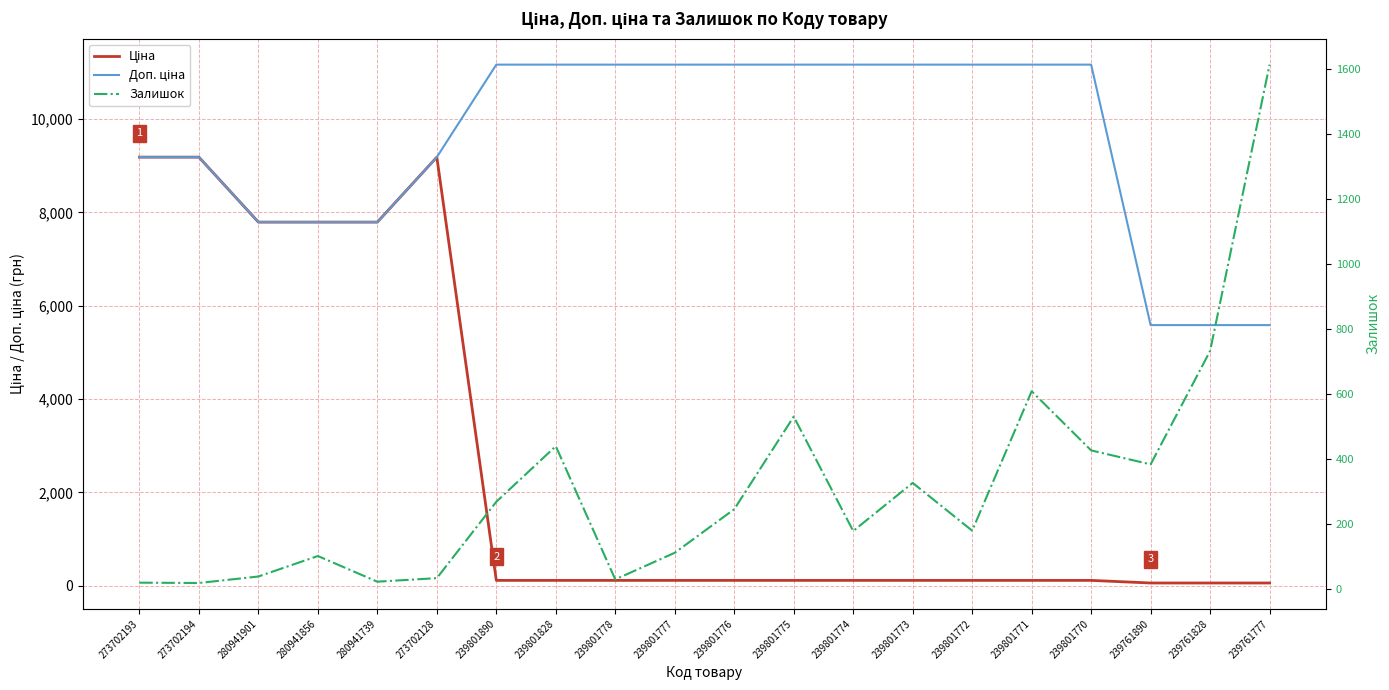

How many series are shown in this chart?

3